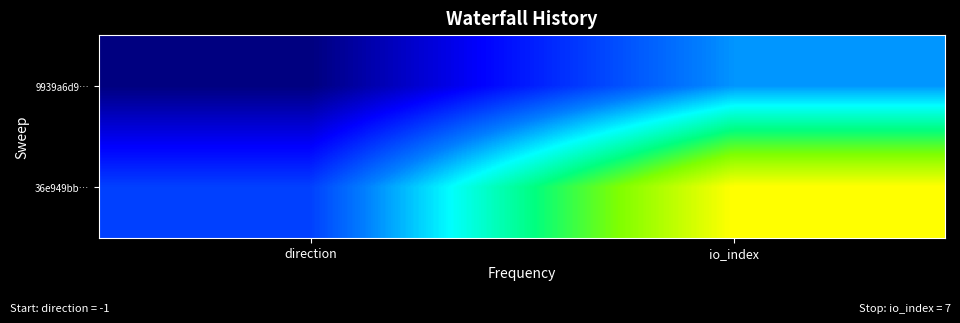

Which has a higher value, direction or io_index?

io_index